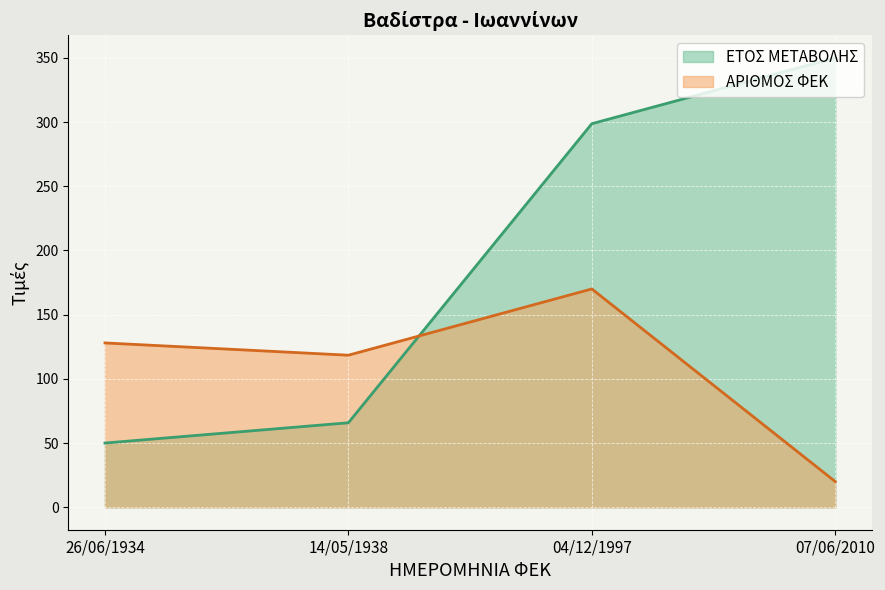

True or false: ΕΤΟΣ ΜΕΤΑΒΟΛΗΣ has more than 2 points higher than both neighbors.

False